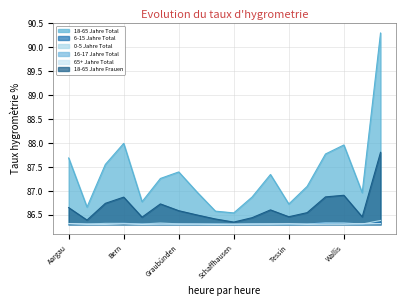

Reading right to left, what are all the values shown in this chart?

18-65 Jahre Total: 90.3	87.0	88.0	87.8	87.1	86.7	87.3	86.9	86.5	86.6	87.0	87.4	87.3	86.8	88.0	87.6	86.7	87.7
6-15 Jahre Total: 86.3	86.3	86.3	86.3	86.3	86.3	86.3	86.3	86.3	86.3	86.3	86.3	86.3	86.3	86.3	86.3	86.3	86.3
0-5 Jahre Total: 86.4	86.3	86.3	86.3	86.3	86.3	86.3	86.3	86.3	86.3	86.3	86.3	86.3	86.3	86.3	86.3	86.3	86.3
16-17 Jahre Total: 86.3	86.3	86.3	86.3	86.3	86.3	86.3	86.3	86.3	86.3	86.3	86.3	86.3	86.3	86.3	86.3	86.3	86.3
65+ Jahre Total: 86.3	86.3	86.3	86.3	86.3	86.3	86.3	86.3	86.3	86.3	86.3	86.3	86.3	86.3	86.3	86.3	86.3	86.3
18-65 Jahre Frauen: 87.8	86.5	86.9	86.9	86.5	86.5	86.6	86.4	86.3	86.4	86.5	86.6	86.7	86.5	86.9	86.7	86.4	86.7